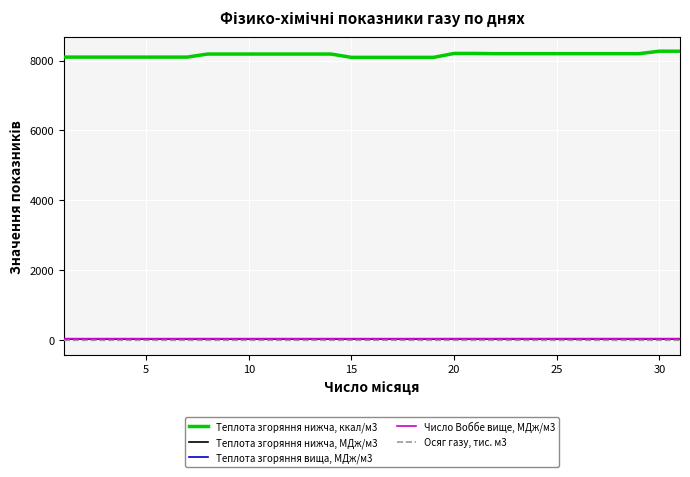

What is the maximum value shown in the chart?

8266.0